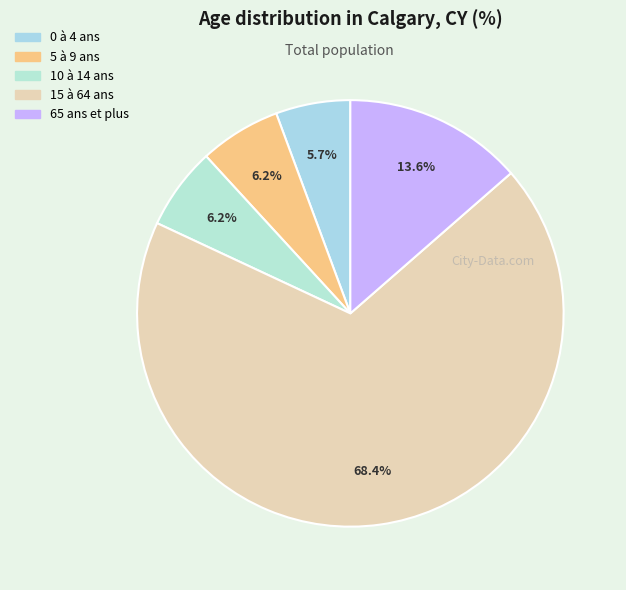

Do 5 à 9 ans and 10 à 14 ans together represent more than half of the pie?

No